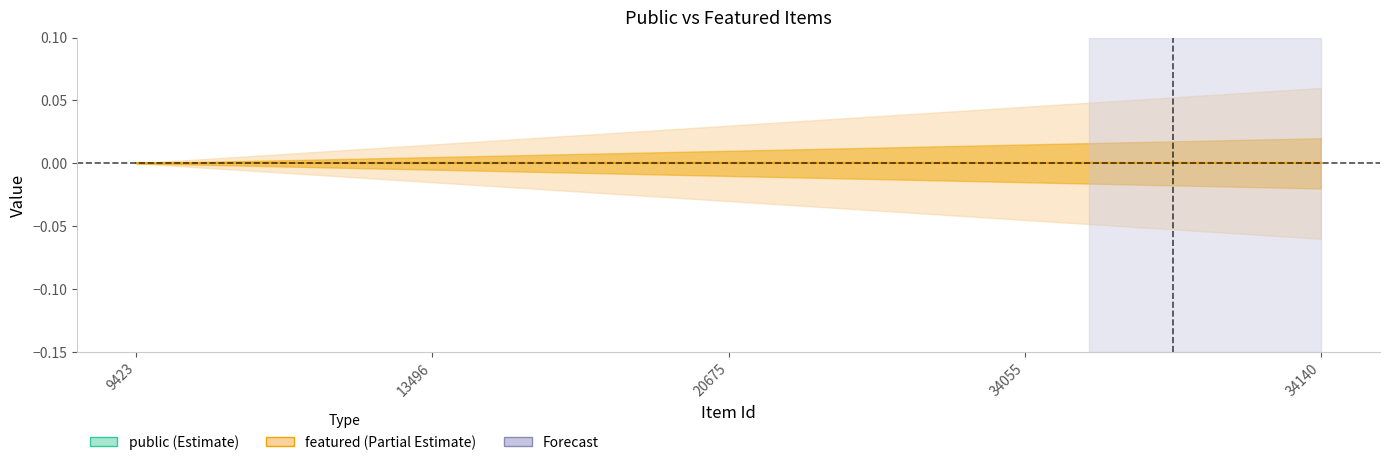

List the series in order of their overall mean, highest first.

public, featured